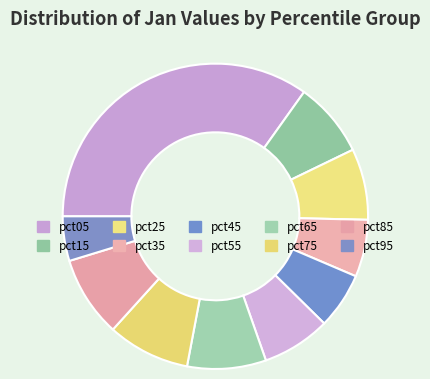

The pct85 slice represents 9% of the pie. True or false?

True